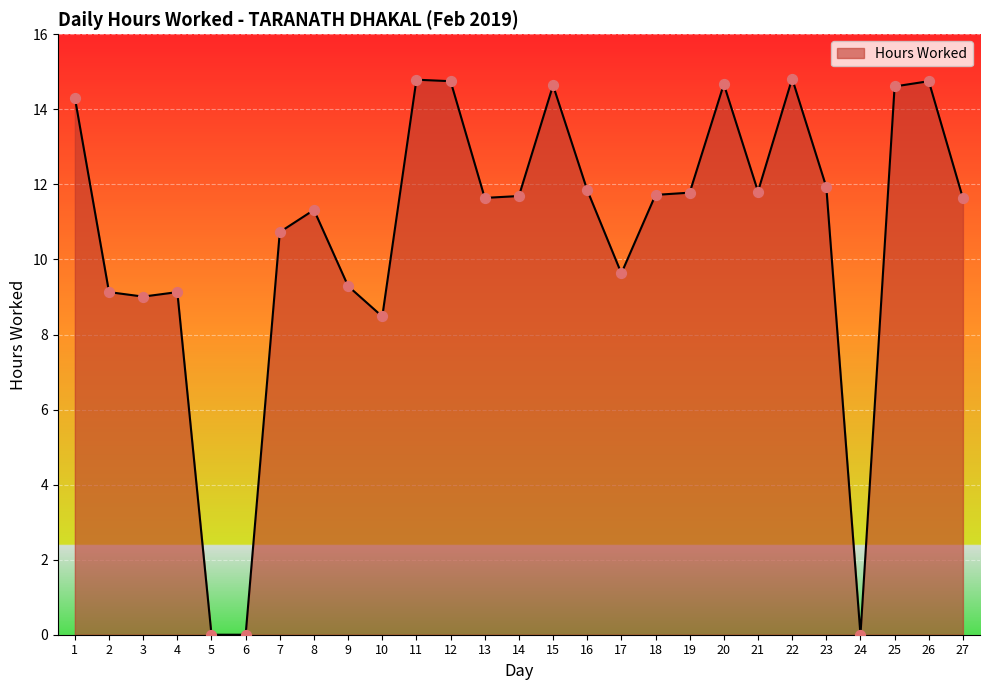

What is the change in value from 10 to 13?

+3.2